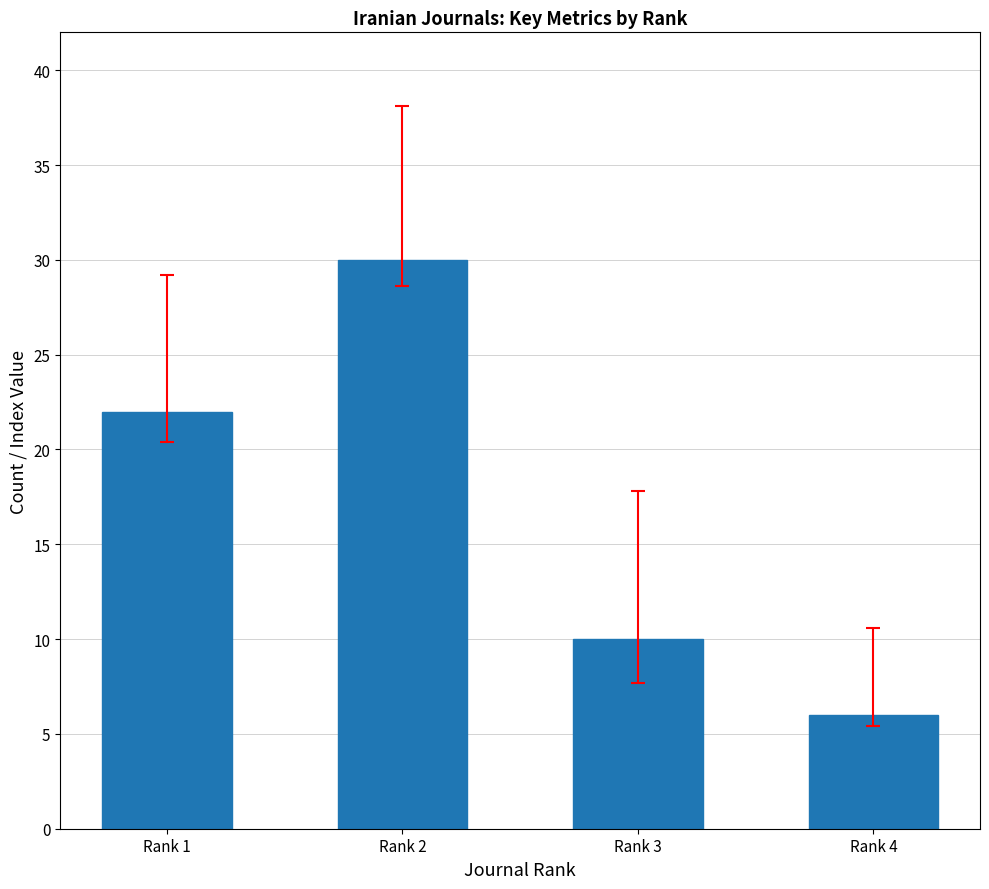

Are the bars horizontal?

No